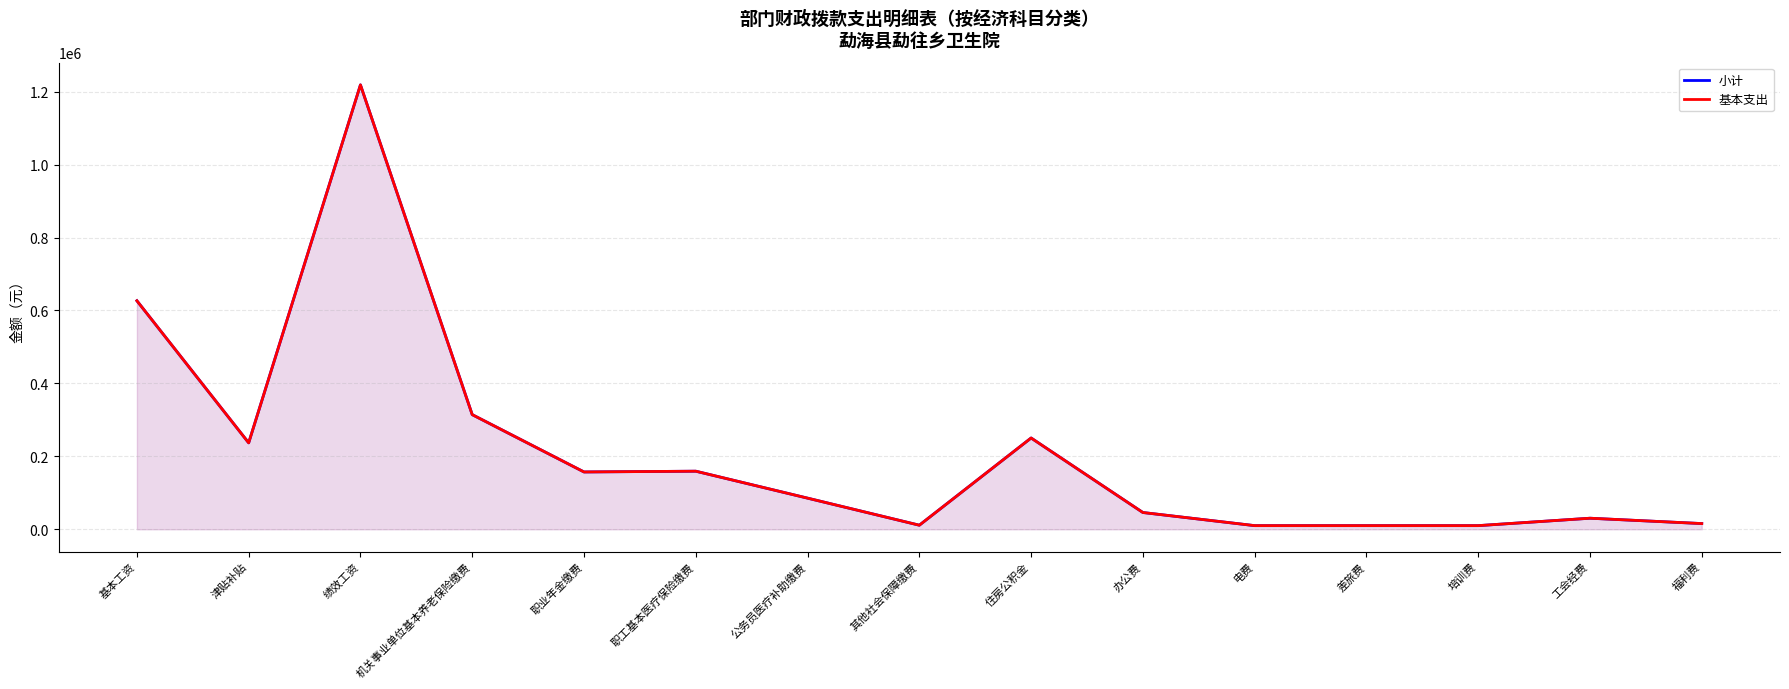

In 小计, how many points are lower than both neighbors (excluding endpoints)?

3